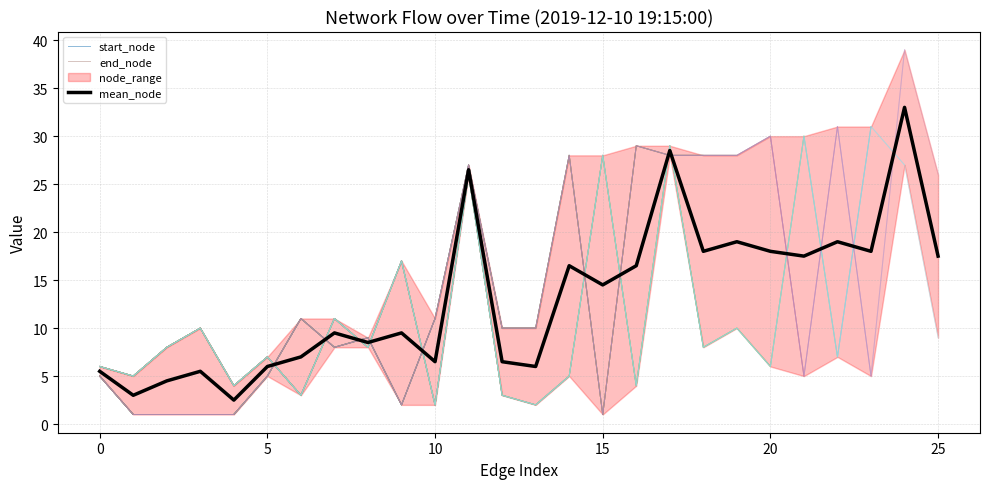

Reading left to right, extract all data points from this chart.

5.5	3.0	4.5	5.5	2.5	6.0	7.0	9.5	8.5	9.5	6.5	26.5	6.5	6.0	16.5	14.5	16.5	28.5	18.0	19.0	18.0	17.5	19.0	18.0	33.0	17.5